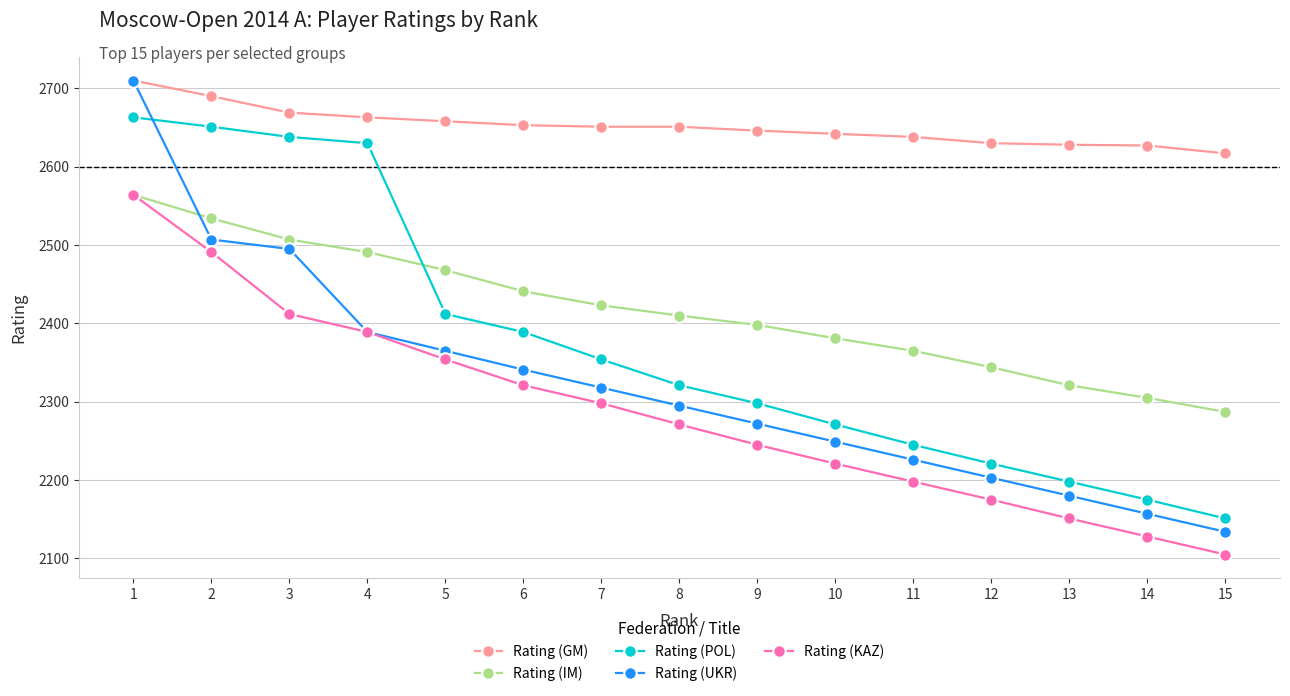

Is it true that Rating (UKR) equals 2862 at 14?

False